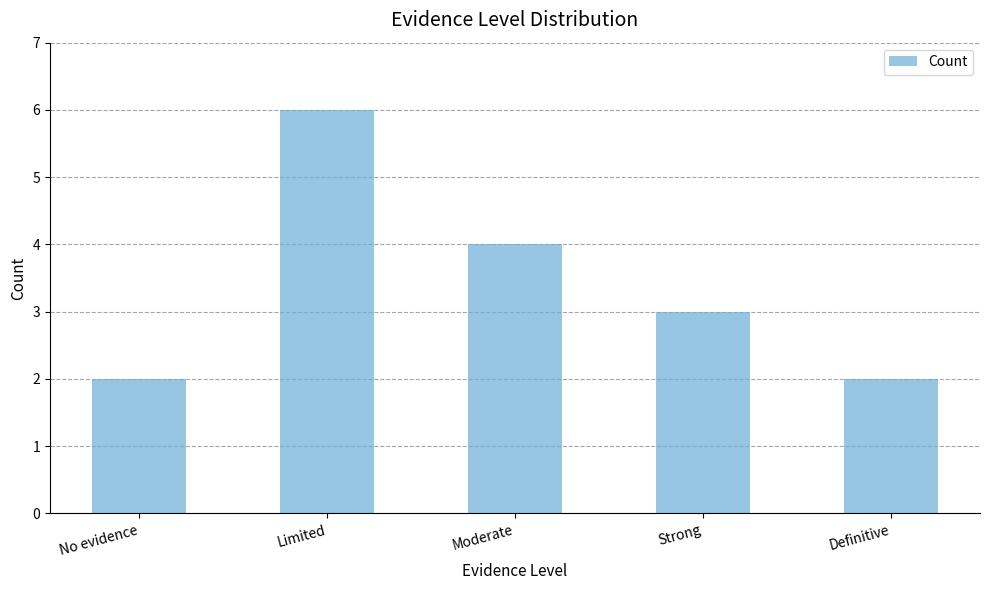

Between Definitive and Moderate, which is larger?

Moderate